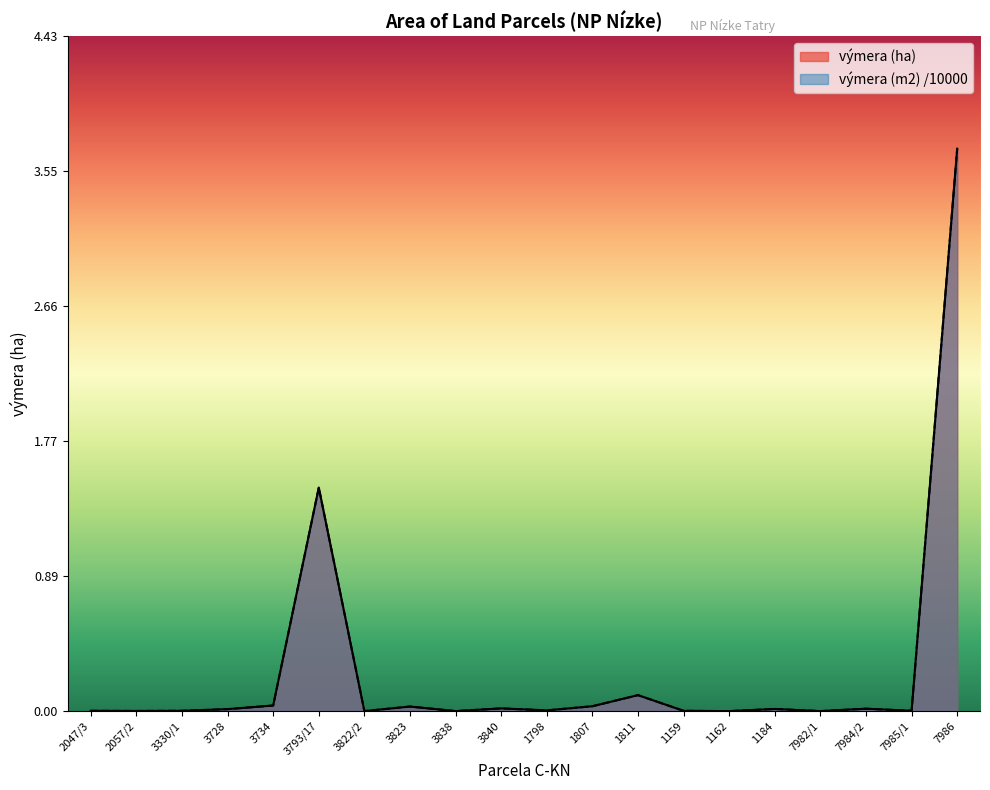

Where is the first local minimum for výmera (ha)?

2057/2